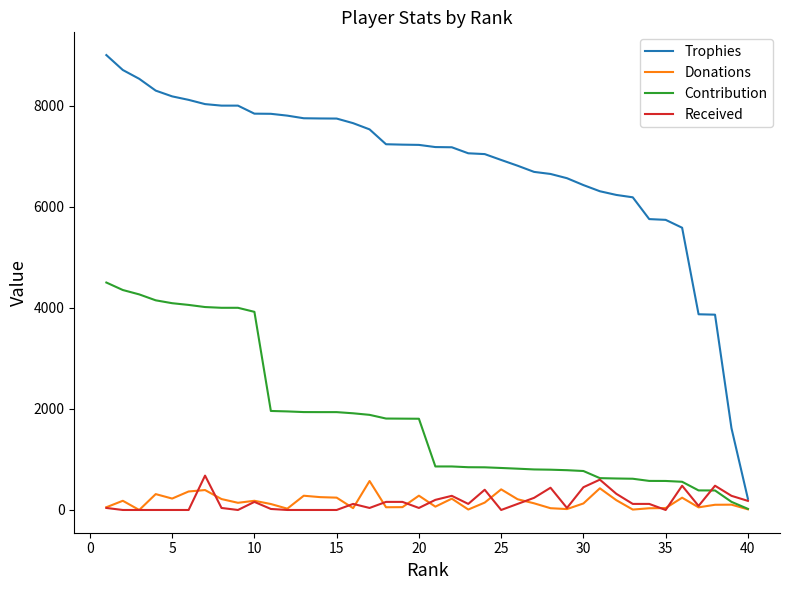

What is the maximum value shown in the chart?

9000